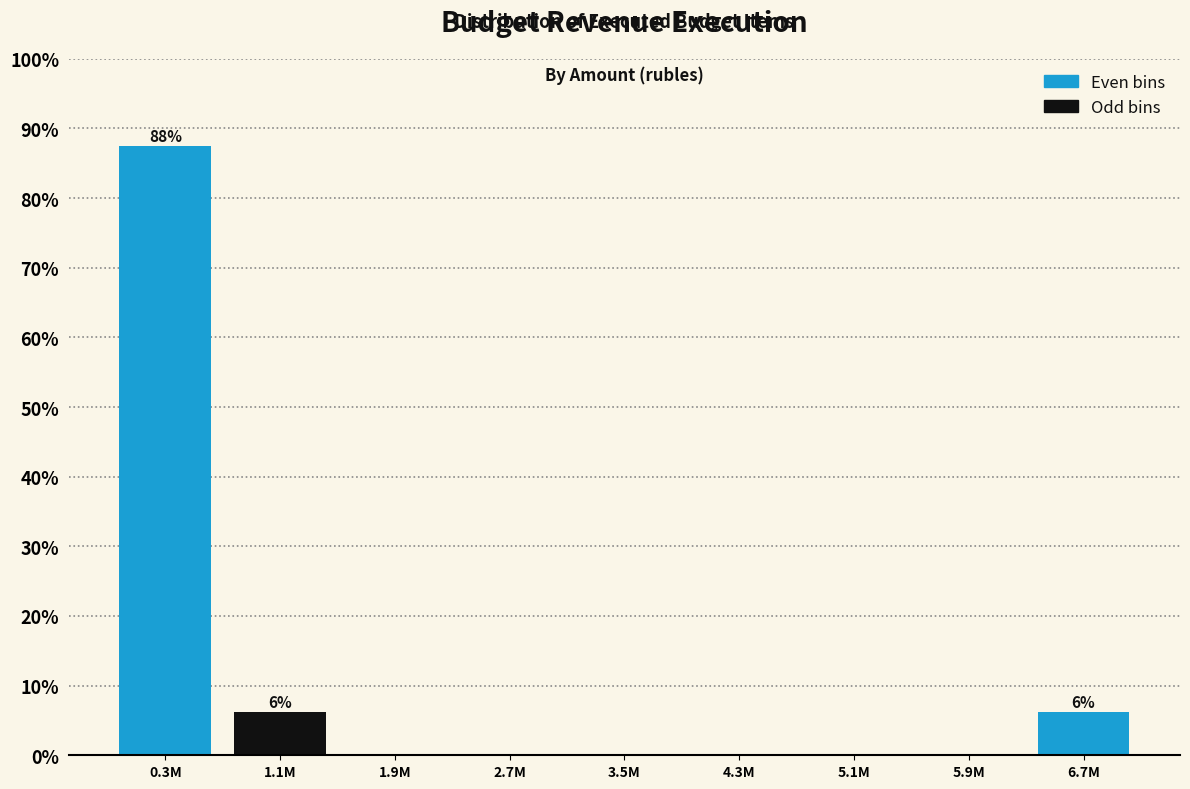

The chart shows a value of 55.9 at 4.3M. True or false?

False